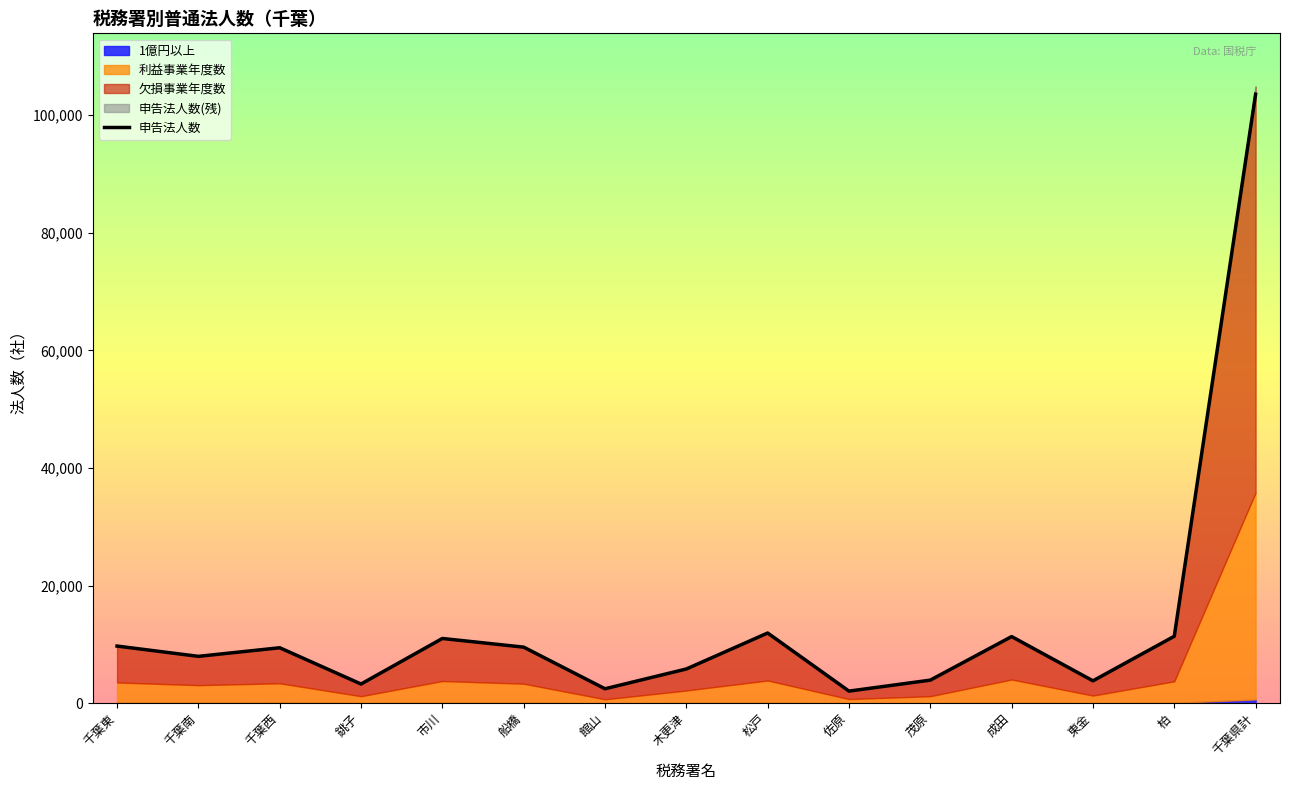

Reading left to right, list all the values displayed in this chart.

千葉東=9715	千葉南=7965	千葉西=9424	銚子=3259	市川=11005	船橋=9530	館山=2450	木更津=5814	松戸=11933	佐原=2052	茂原=3918	成田=11328	東金=3800	柏=11382	千葉県計=103575